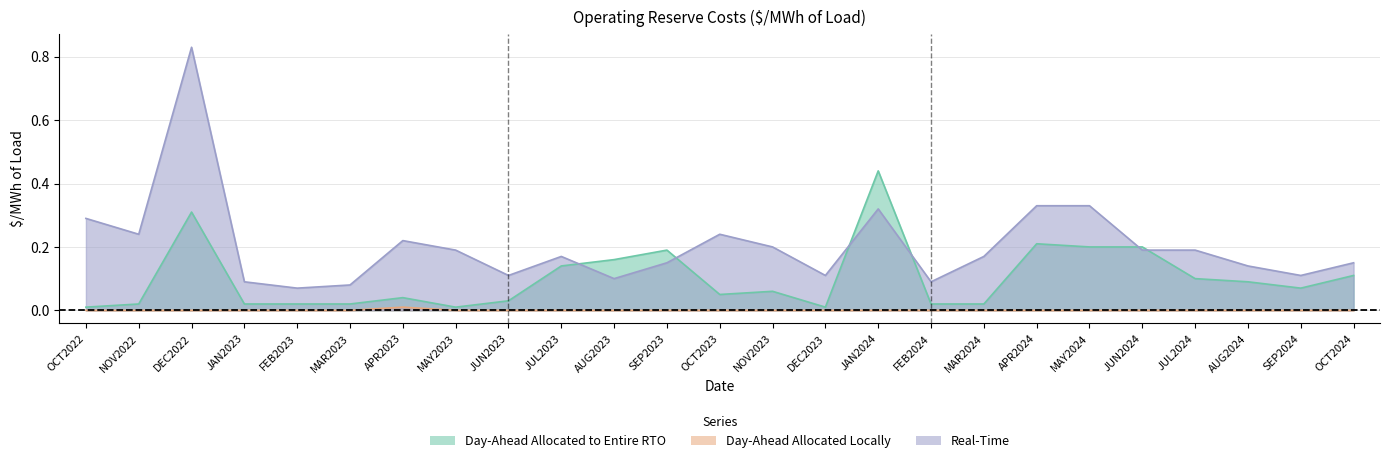

What is the difference between the maximum and minimum values in the Real-Time series?

0.8